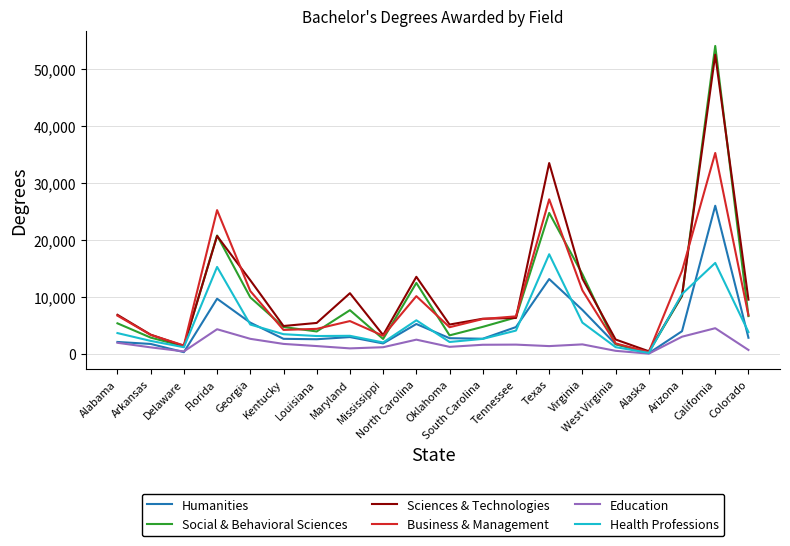

What is the highest value of the Sciences & Technologies series?

52427